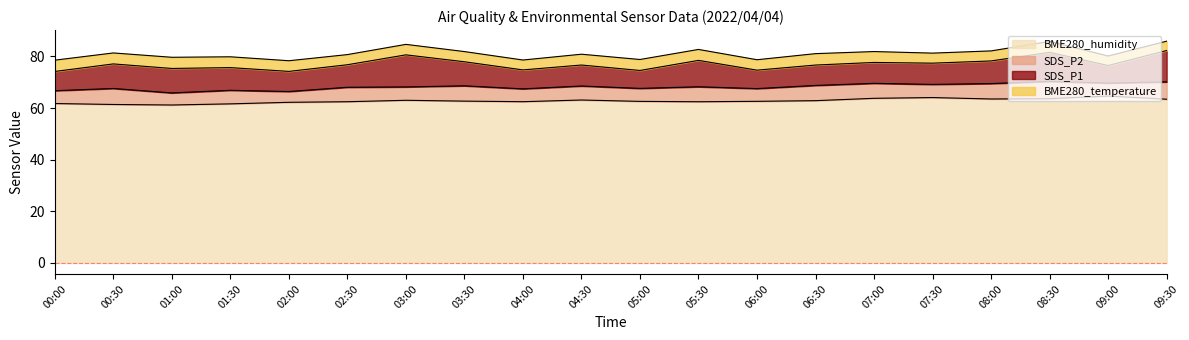

Reading right to left, list all the values displayed in this chart.

SDS_P1: 09:30=12.2	09:00=6.8	08:30=11.3	08:00=8.8	07:30=8.2	07:00=8.1	06:30=7.9	06:00=7.2	05:30=10.2	05:00=7.0	04:30=8.1	04:00=7.3	03:30=9.3	03:00=12.4	02:30=8.7	02:00=7.8	01:30=8.8	01:00=9.5	00:30=9.5	00:00=7.5
SDS_P2: 09:30=6.7	09:00=5.0	08:30=6.7	08:00=6.0	07:30=5.1	07:00=5.8	06:30=5.9	06:00=4.9	05:30=5.8	05:00=5.0	04:30=5.4	04:00=5.0	03:30=5.9	03:00=5.2	02:30=5.6	02:00=4.2	01:30=5.2	01:00=4.7	00:30=6.2	00:00=5.0
BME280_temperature: 09:30=3.6	09:00=3.7	08:30=4.2	08:00=3.9	07:30=3.9	07:00=4.2	06:30=4.4	06:00=4.0	05:30=4.2	05:00=4.2	04:30=4.2	04:00=3.8	03:30=4.0	03:00=4.1	02:30=3.9	02:00=4.1	01:30=4.2	01:00=4.3	00:30=4.2	00:00=4.4
BME280_humidity: 09:30=63.4	09:00=64.7	08:30=63.6	08:00=63.5	07:30=64.1	07:00=63.8	06:30=62.9	06:00=62.6	05:30=62.5	05:00=62.6	04:30=63.1	04:00=62.5	03:30=62.7	03:00=63.0	02:30=62.5	02:00=62.2	01:30=61.6	01:00=61.2	00:30=61.4	00:00=61.8